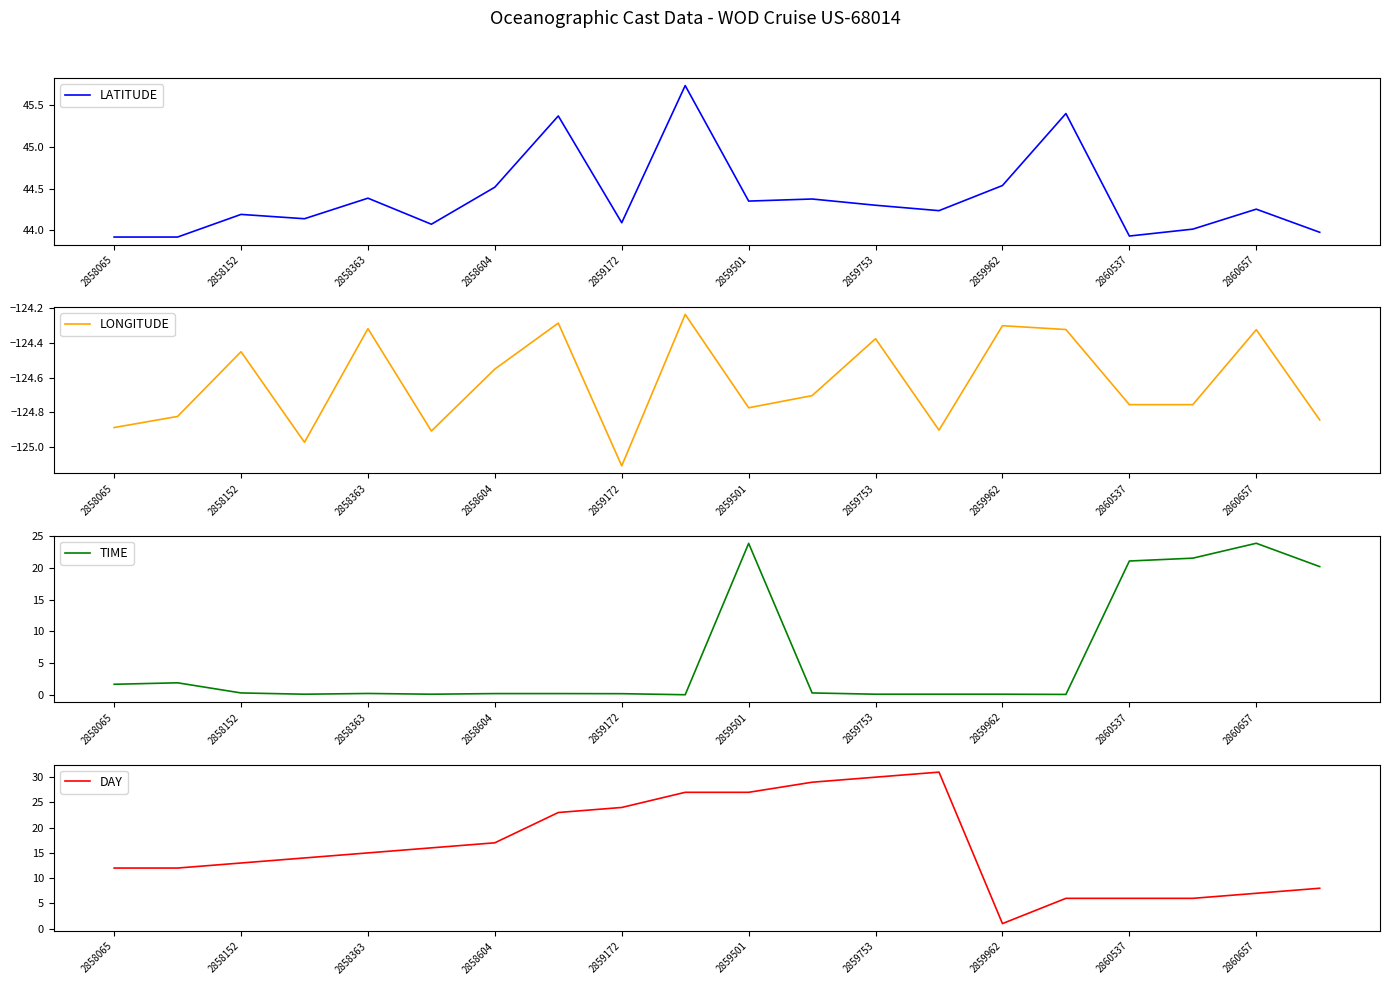

Is it true that DAY equals 15 at 2858363?

True